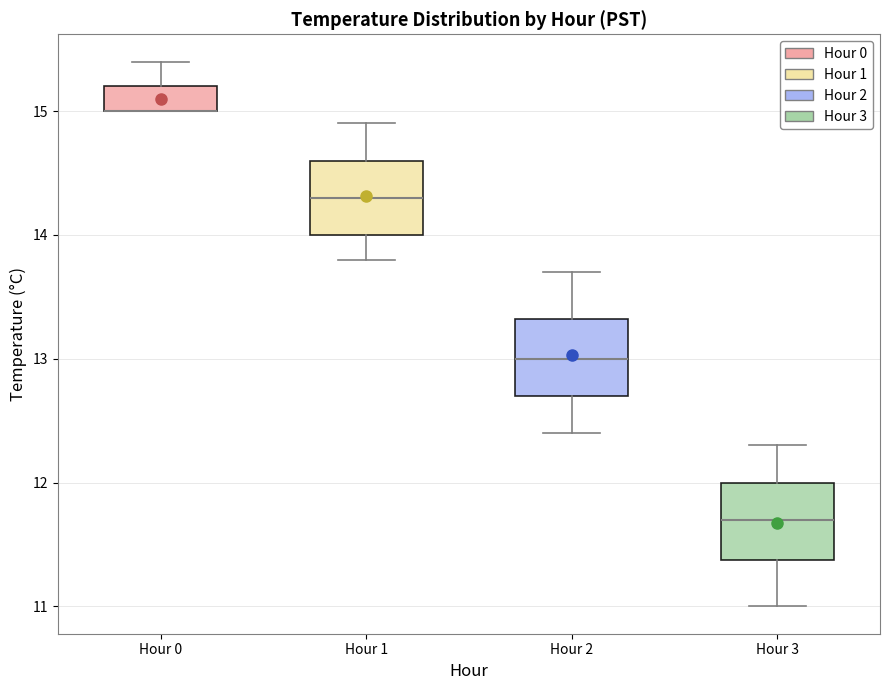

Reading left to right, transcribe this box plot: for each box, give where its median line is, the range the box spans, and where its two whiskers end, as read against the y-axis. The values are not printed on the chart, so give them approximately, as read against the axis.

Hour 0: median 15.0 (drawn on the box's lower edge), box 15.0 to 15.2, whiskers 15.0 to 15.4
Hour 1: median 14.3, box 14.0 to 14.6, whiskers 13.8 to 14.9
Hour 2: median 13.0, box 12.7 to 13.3, whiskers 12.4 to 13.7
Hour 3: median 11.7, box 11.4 to 12.0, whiskers 11.0 to 12.3